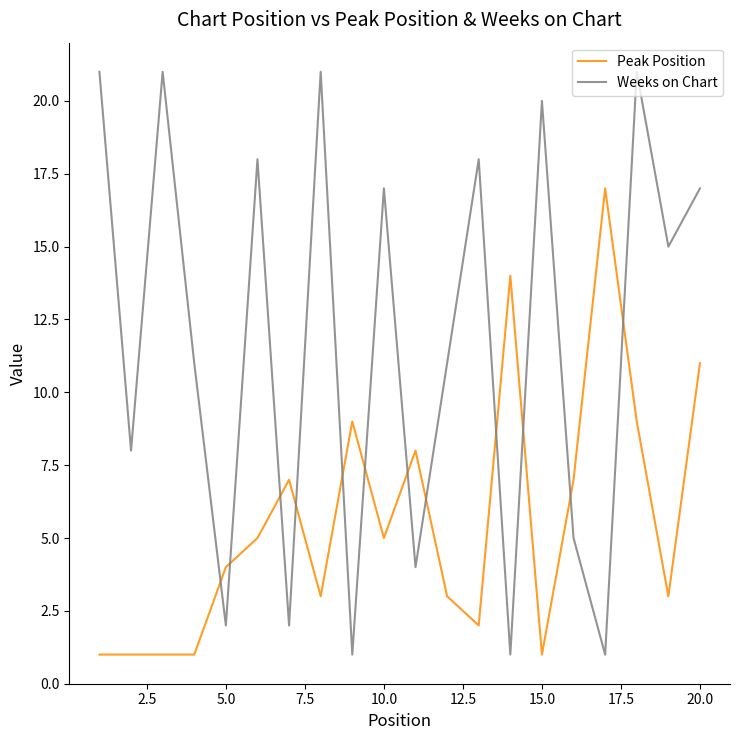

What is the difference between the maximum and minimum values in the Weeks on Chart series?

20